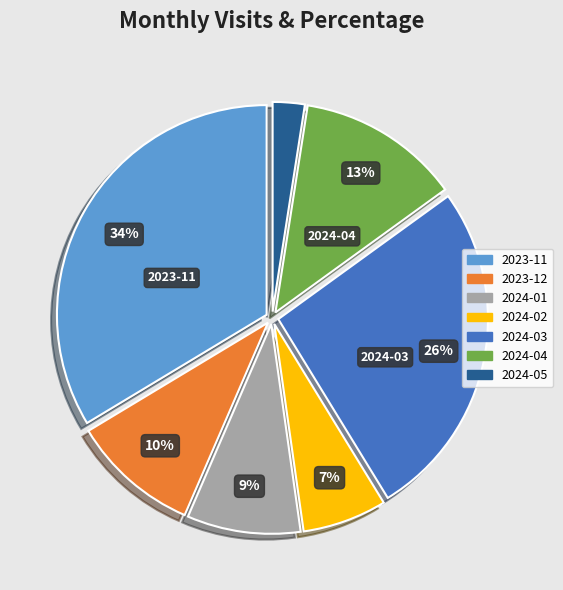

The 2024-01 slice represents 9% of the pie. True or false?

True